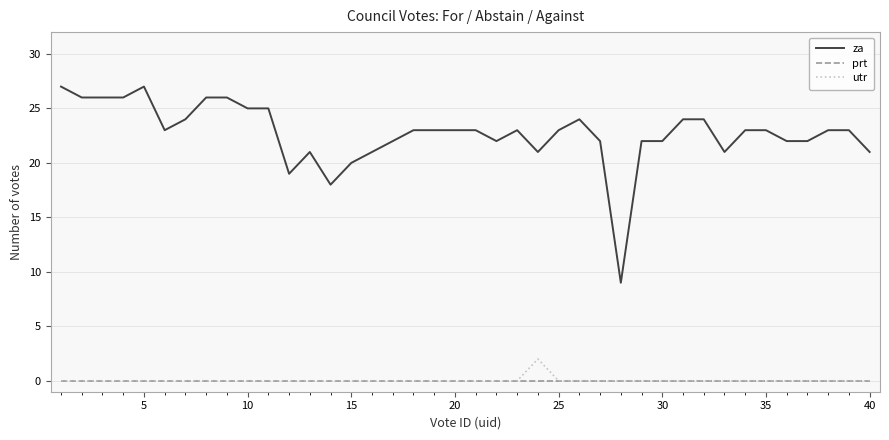

True or false: za has more than 1 interior local peaks.

True